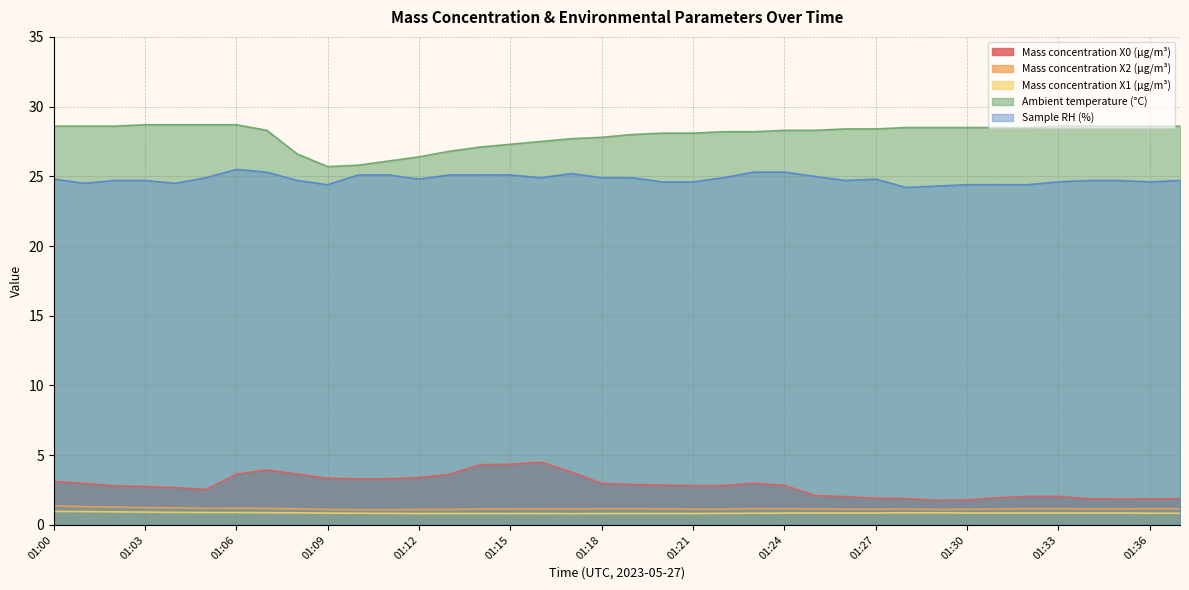

What is the value of the Mass concentration X1 (μg/m³) point at the 17th from the left?

0.8